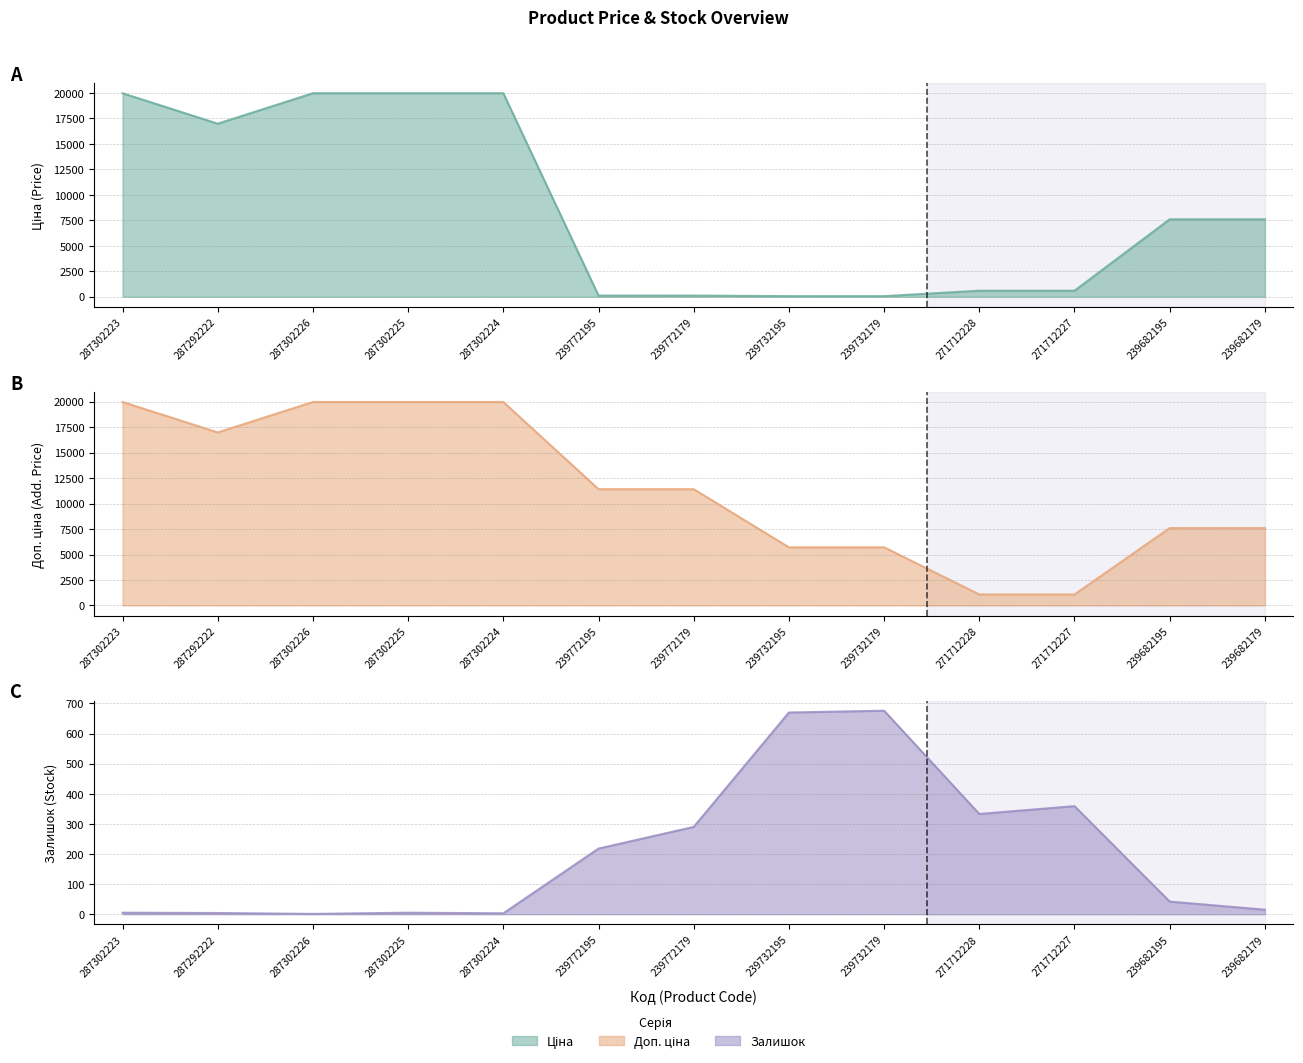

What is the sum of all Ціна values?

113548.2